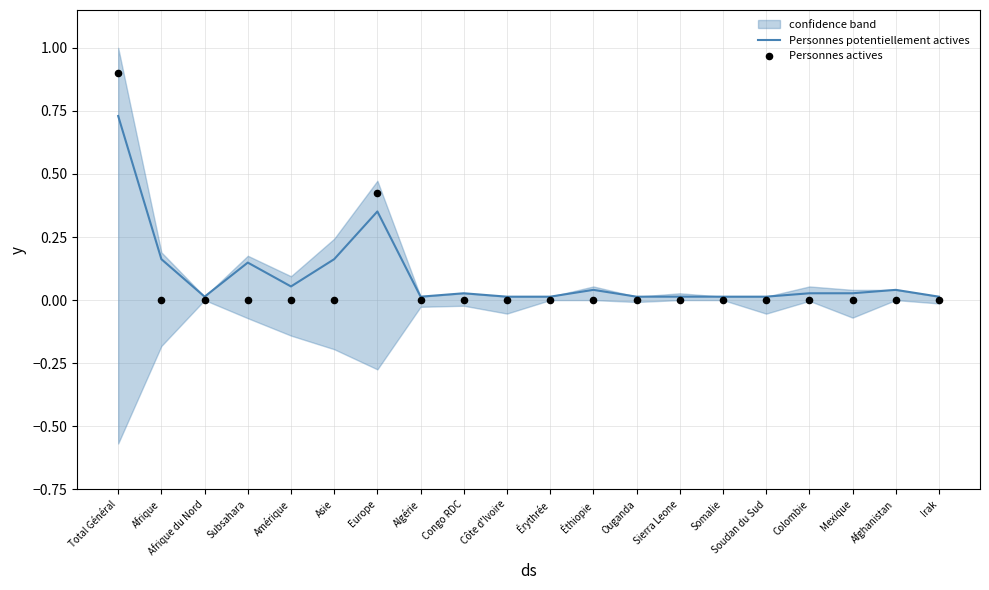

What are all the series names shown in the legend?

Personnes potentiellement actives, Personnes actives